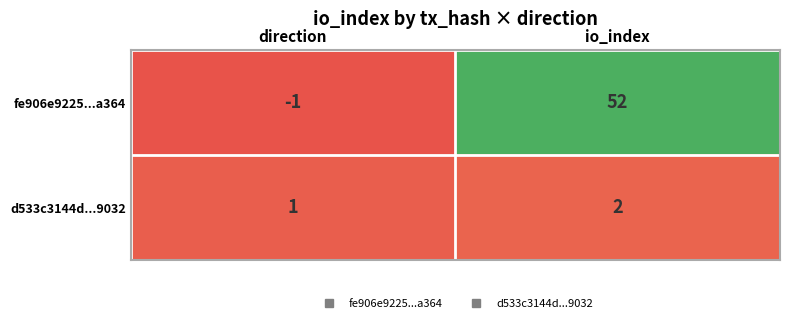

Rank the series by their average value, from lowest to highest.

d533c3144d...9032, fe906e9225...a364